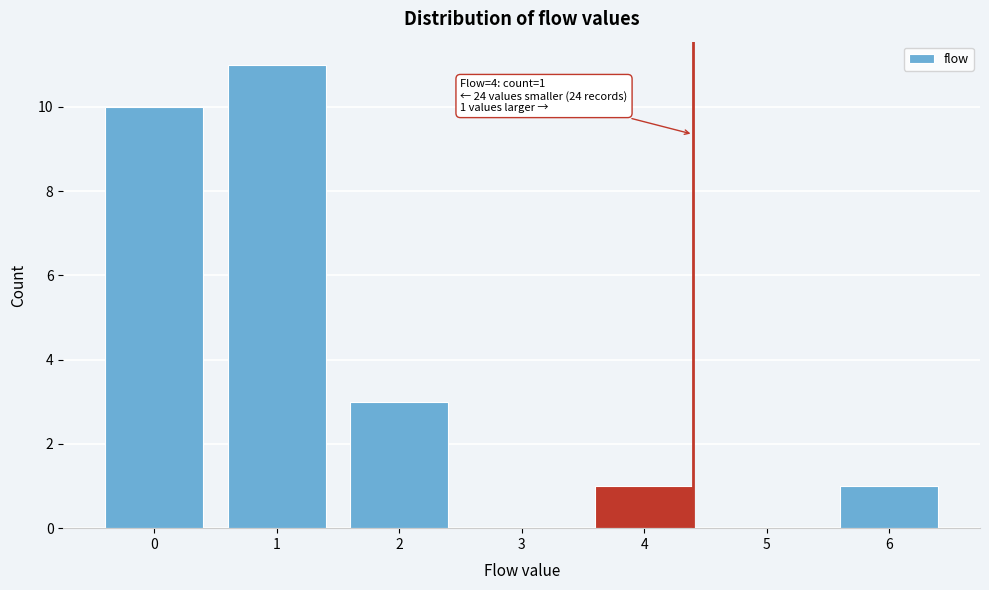

Reading left to right, what are all the values shown in this chart?

0=10	1=11	2=3	3=0	4=1	5=0	6=1